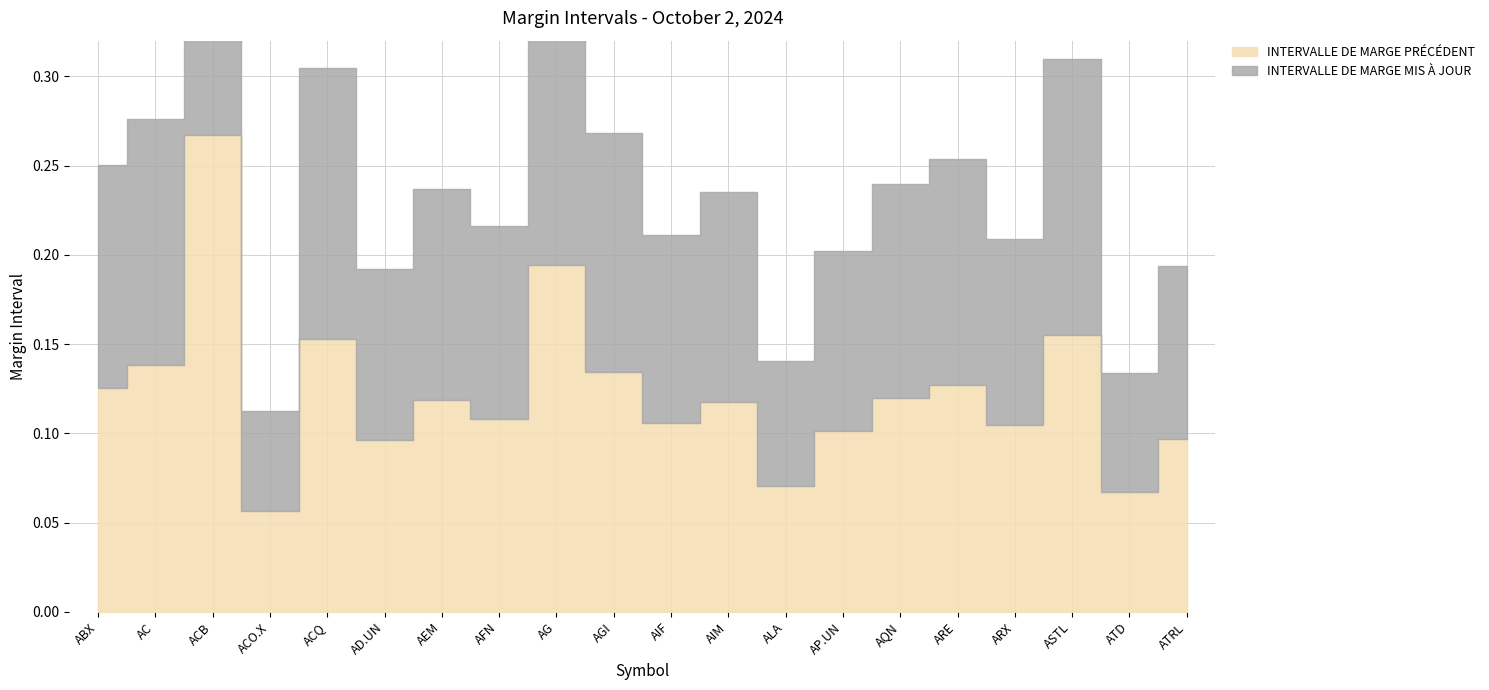

At which category does INTERVALLE DE MARGE MIS À JOUR reach its first local peak?

ACB